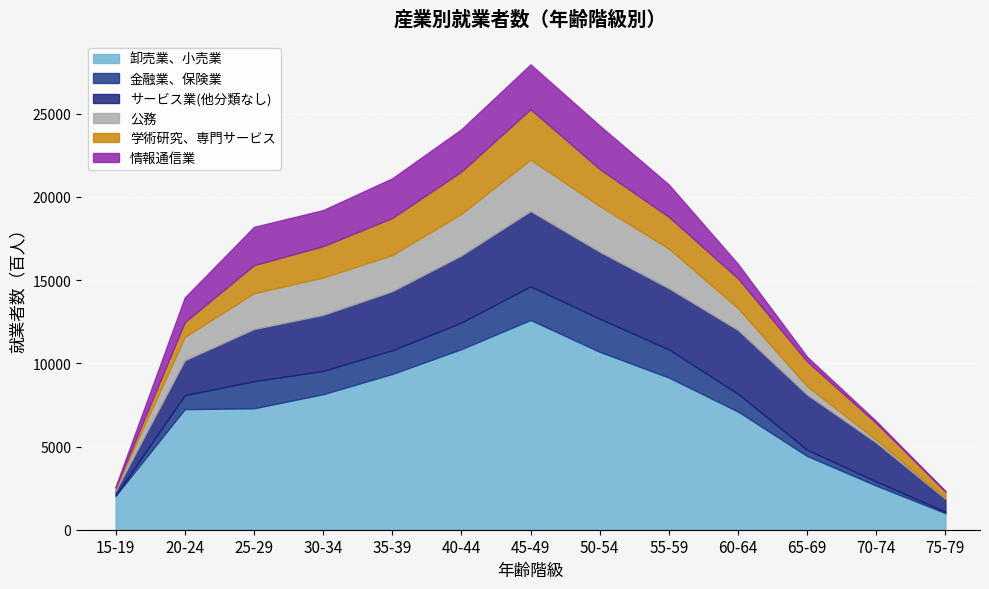

What is the sum of the 学術研究、専門サービス values at 30-34 and 50-54?

4097